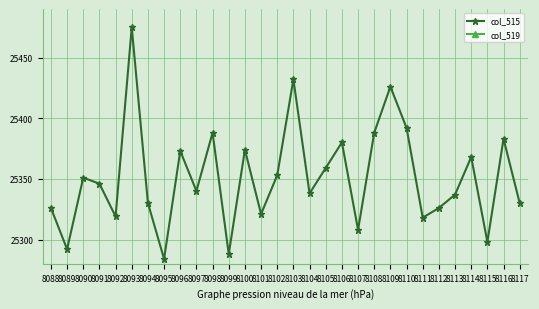

What is the total value across all series at 8112?

65535